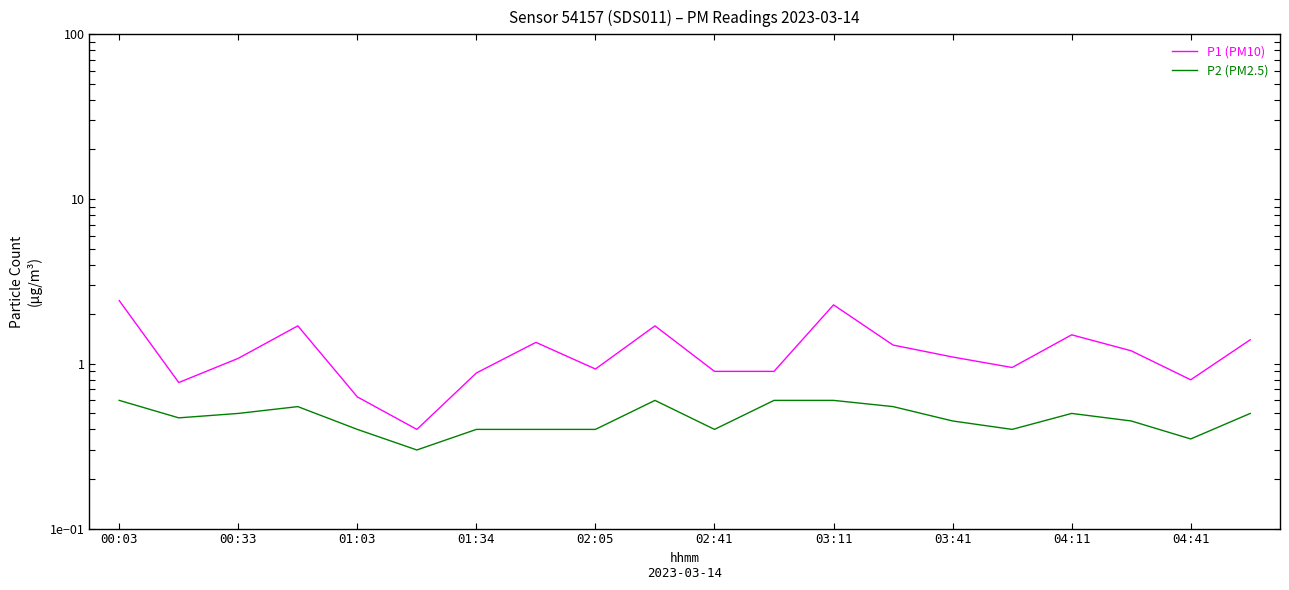

Where does the P1 (PM10) series first go above 1?

00:03